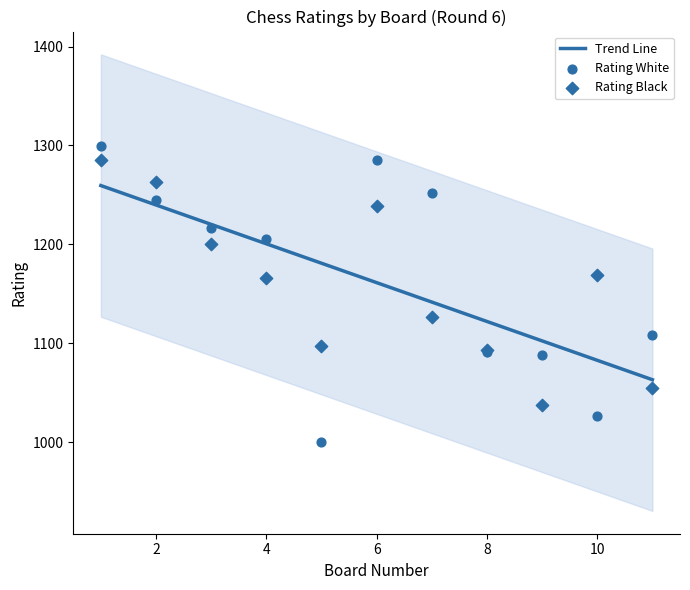

What are all the series names shown in the legend?

Rating White, Rating Black